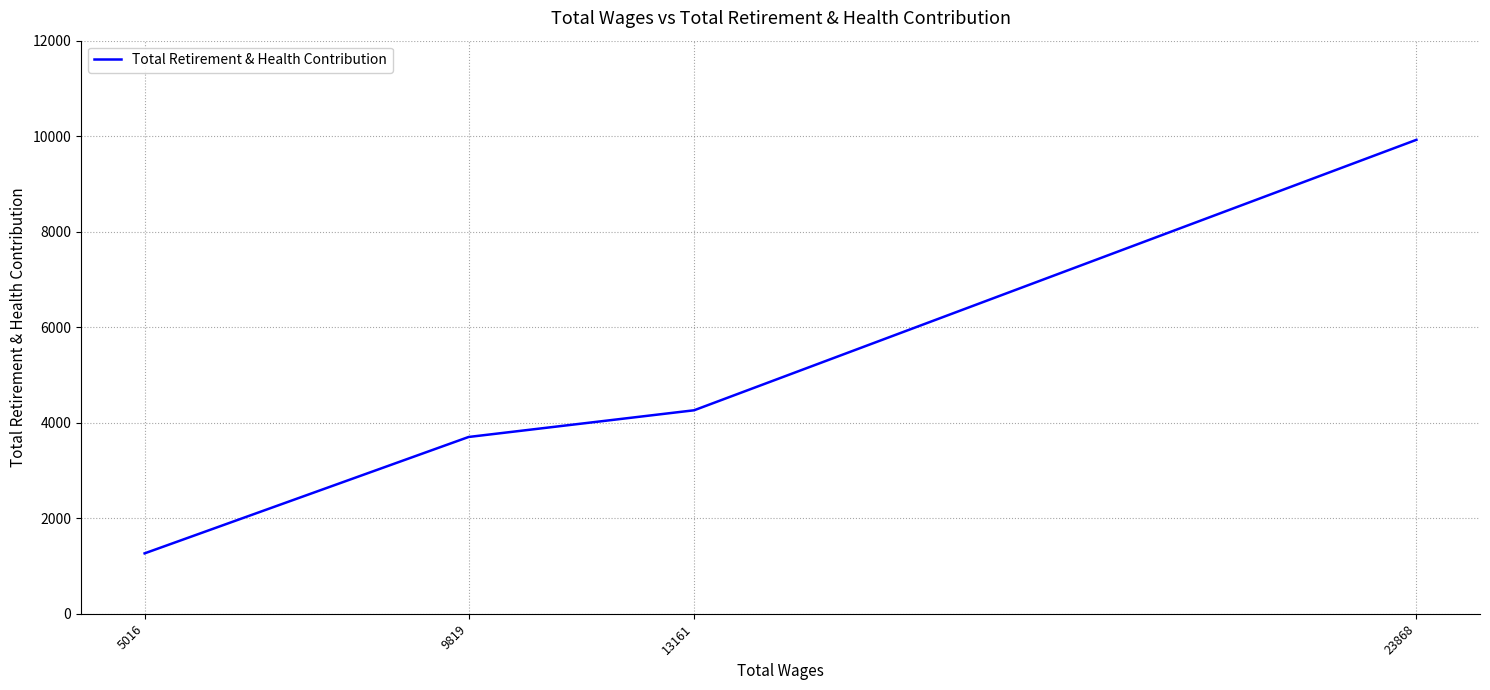

List the labels in order of value, smallest first.

5016, 9819, 13161, 23868